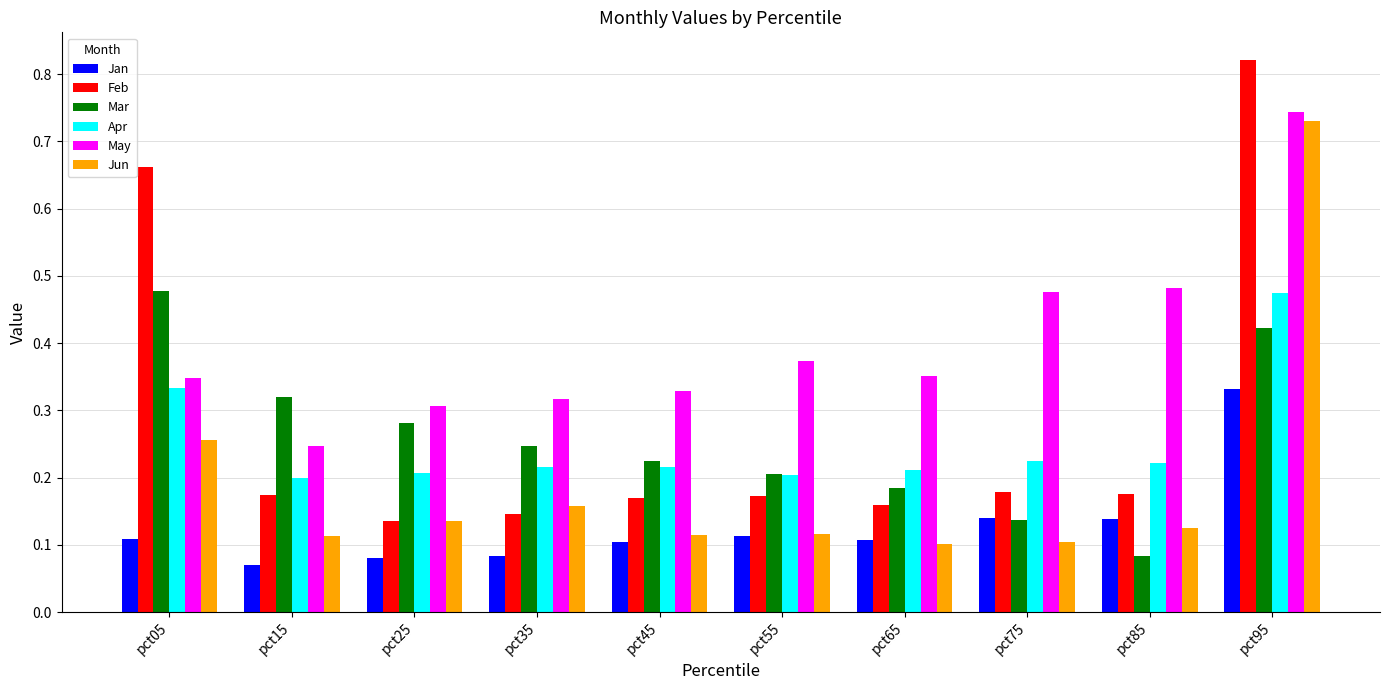

What are all the series names shown in the legend?

Jan, Feb, Mar, Apr, May, Jun